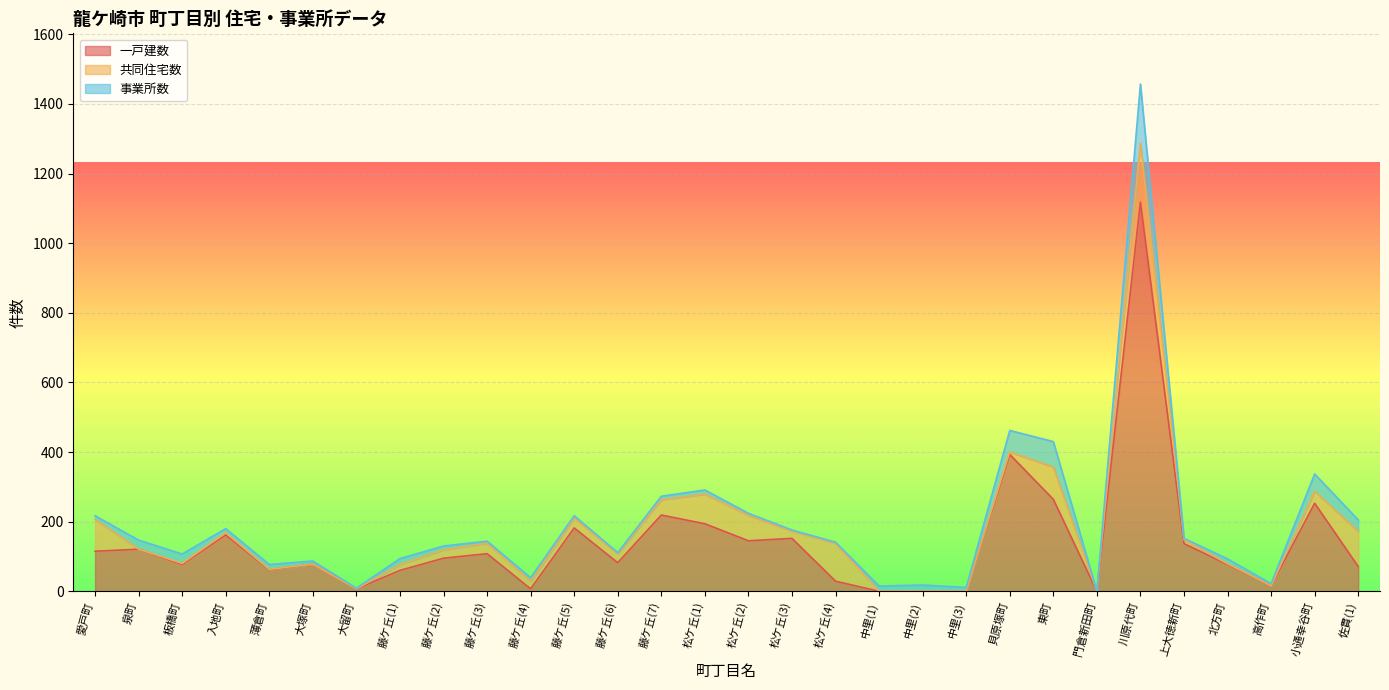

At which category is the sum across all series the highest?

川原代町